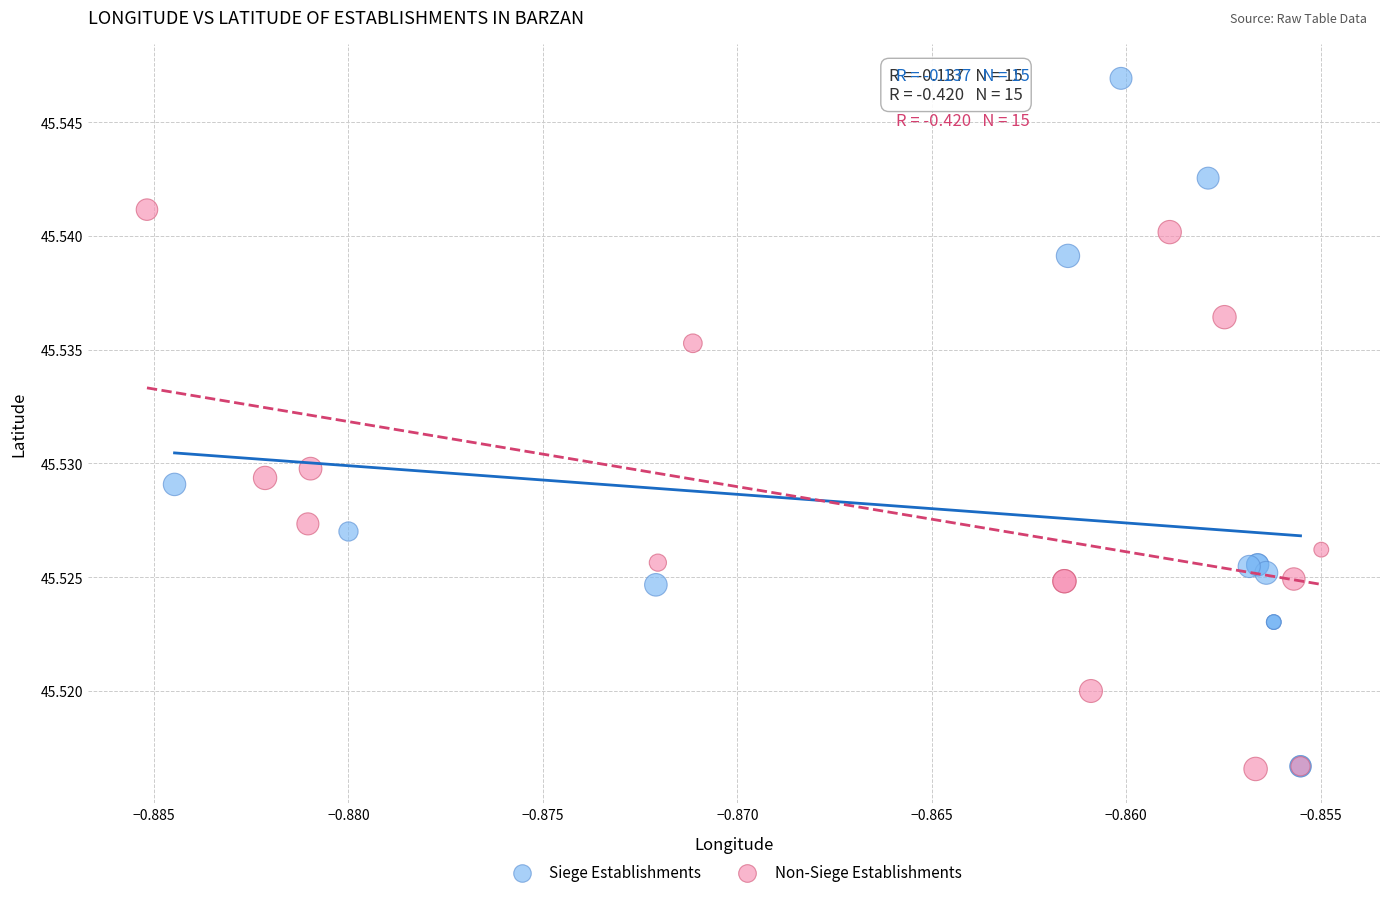

What are all the series names shown in the legend?

Siege Establishments, Non-Siege Establishments